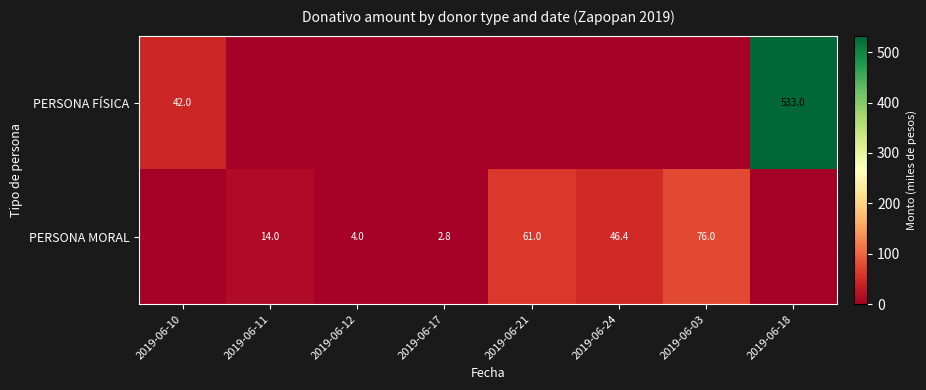

Which category has the highest value across all series?

2019-06-18